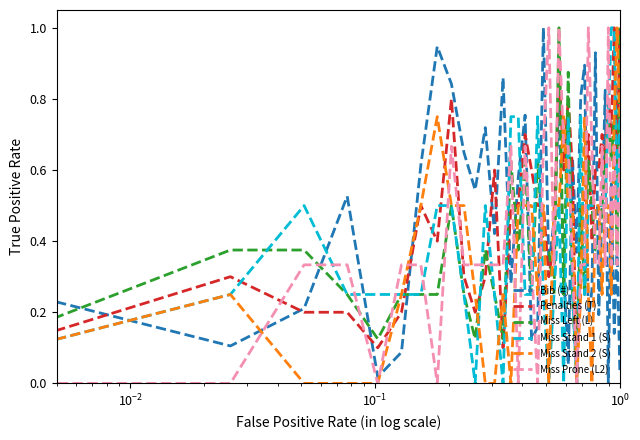

What is the highest value of the Miss Left (L) series?

1.0